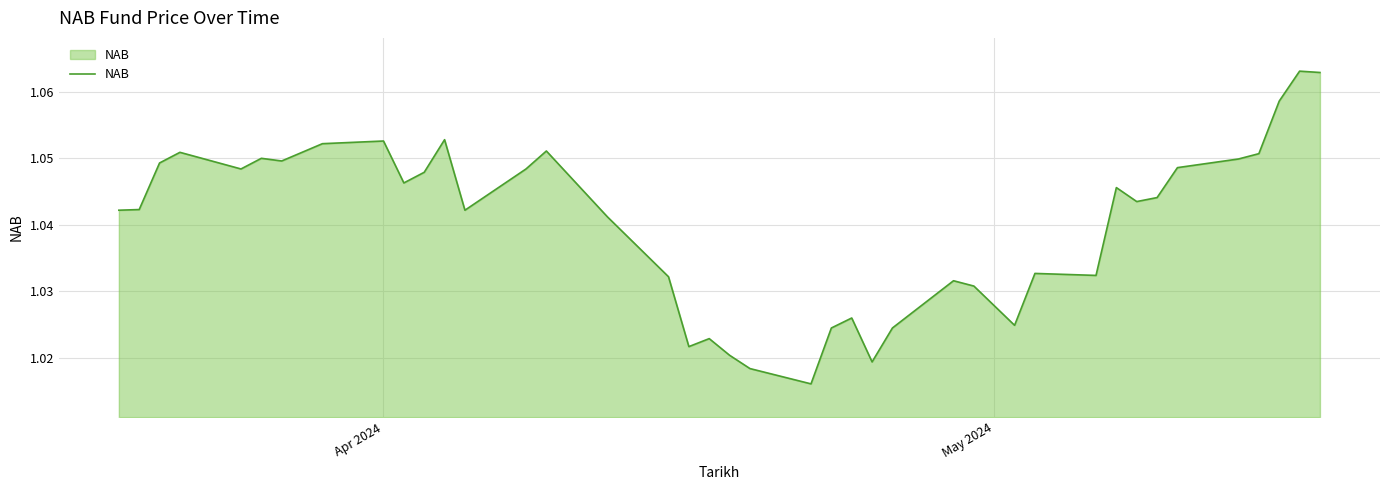

What is the average value?

1.0